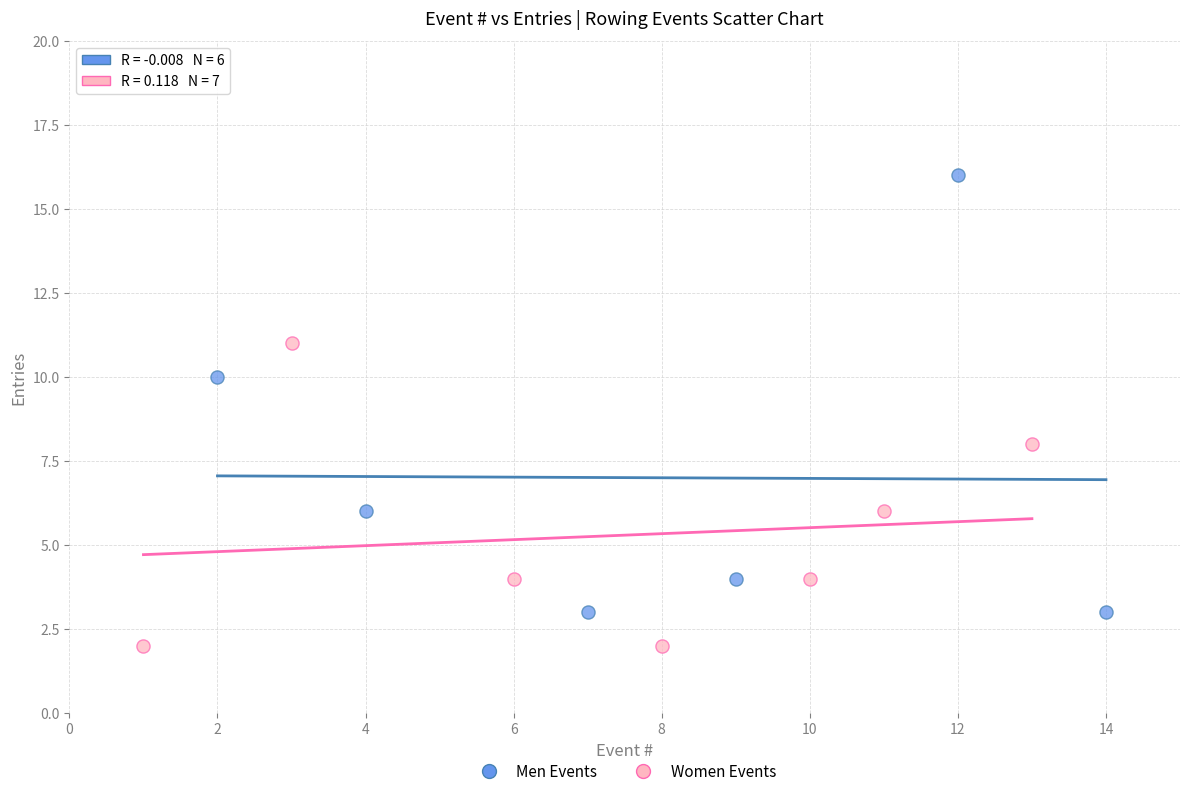

Which series has the largest Y range (max minus min)?

Men Events